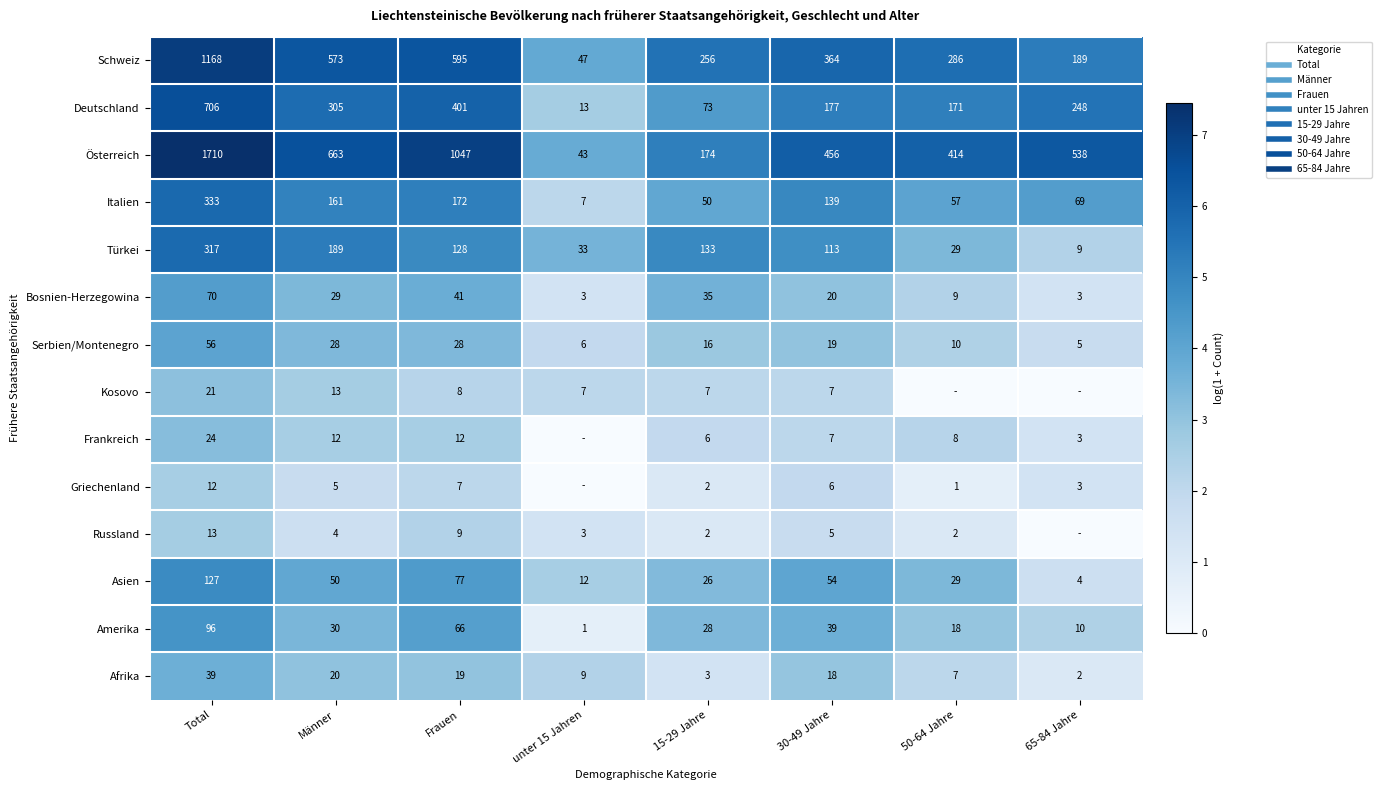

At which label does Türkei reach its minimum?

65-84 Jahre